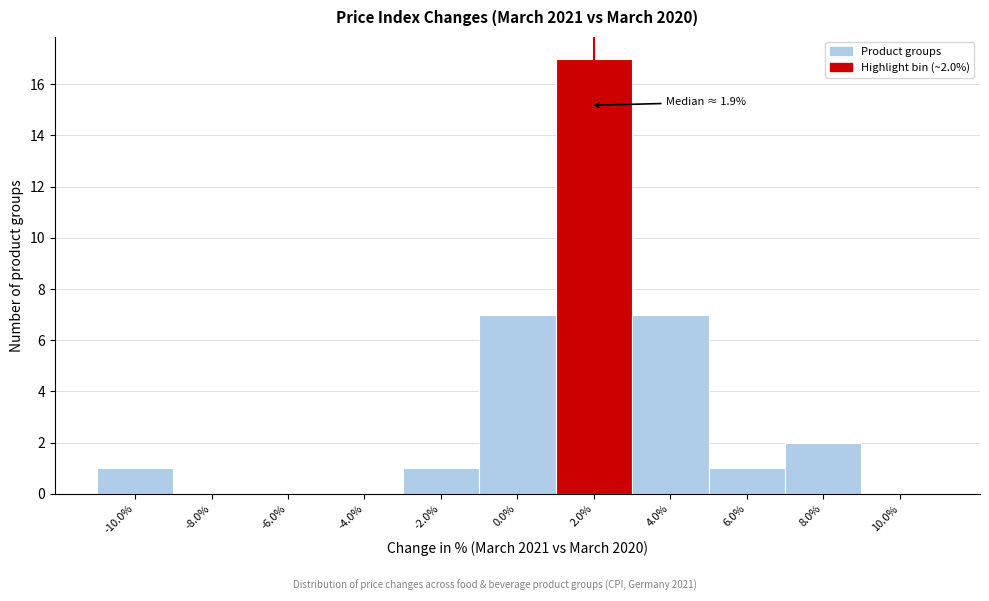

Which range on the x-axis has the tallest bar?

1 to 3